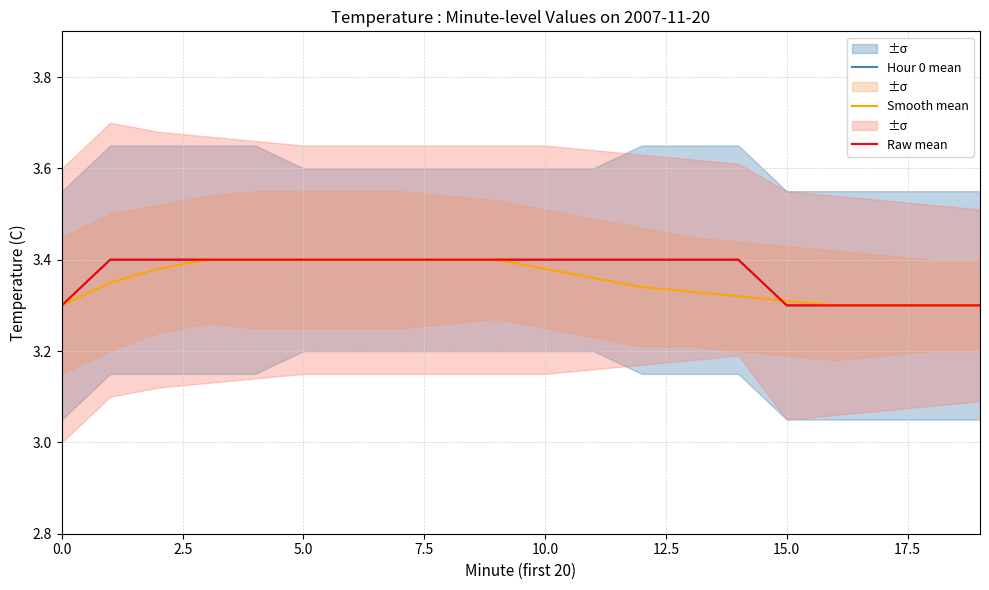

Rank the series by their maximum value, from highest to lowest.

Hour 0 mean, Smooth mean, Raw mean